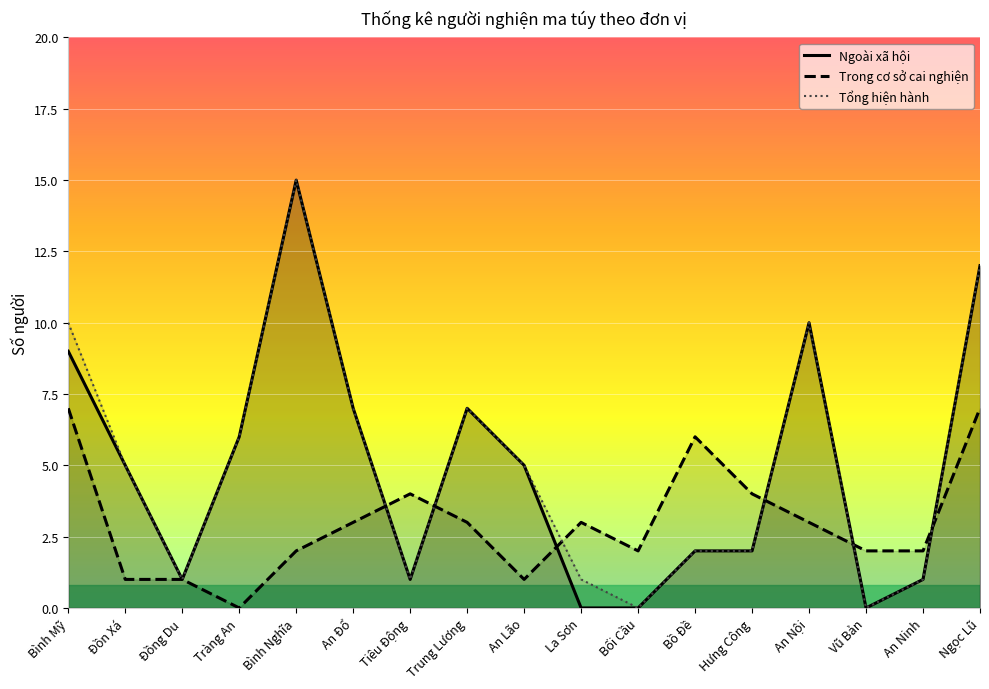

What is the spread (max minus min) of values at Vũ Bản?

2